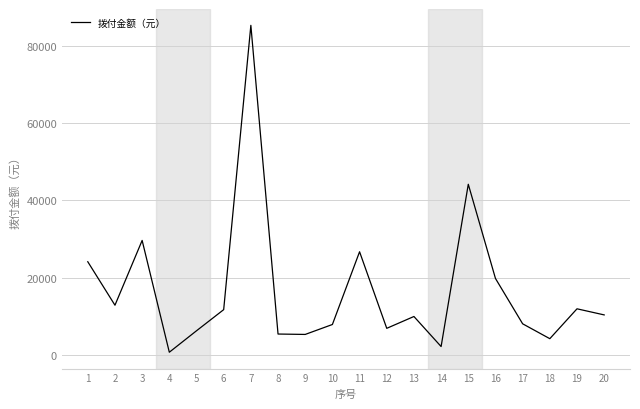

True or false: 拨付金额（元） has a value of 44201.8 at 15.

True